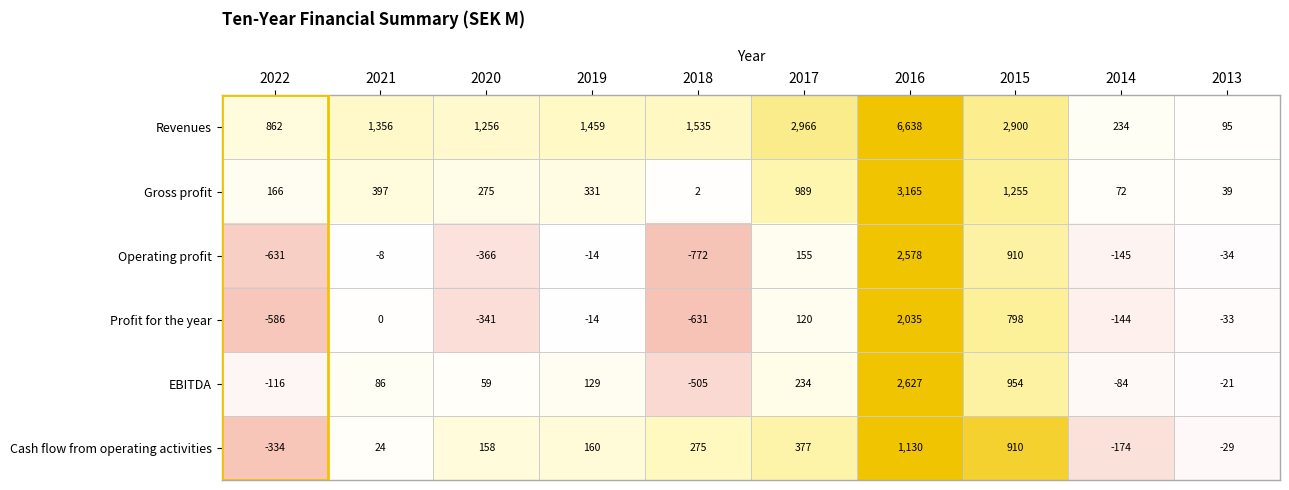

Rank the series at 2016 from lowest to highest value.

Cash flow from operating activities, Profit for the year, Operating profit, EBITDA, Gross profit, Revenues